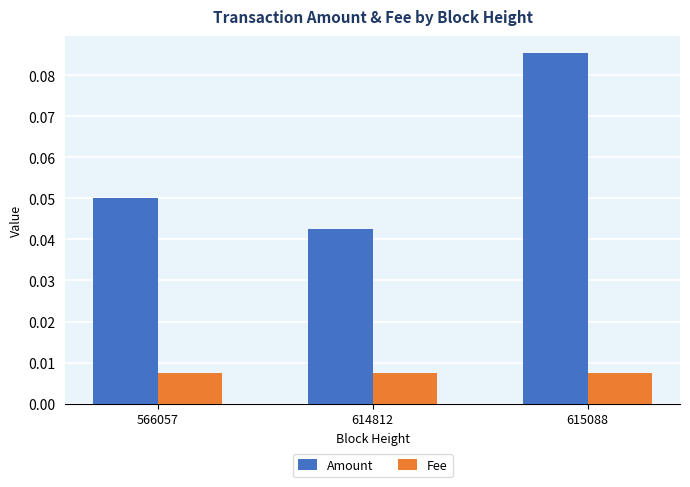

At which category is the sum across all series the highest?

615088